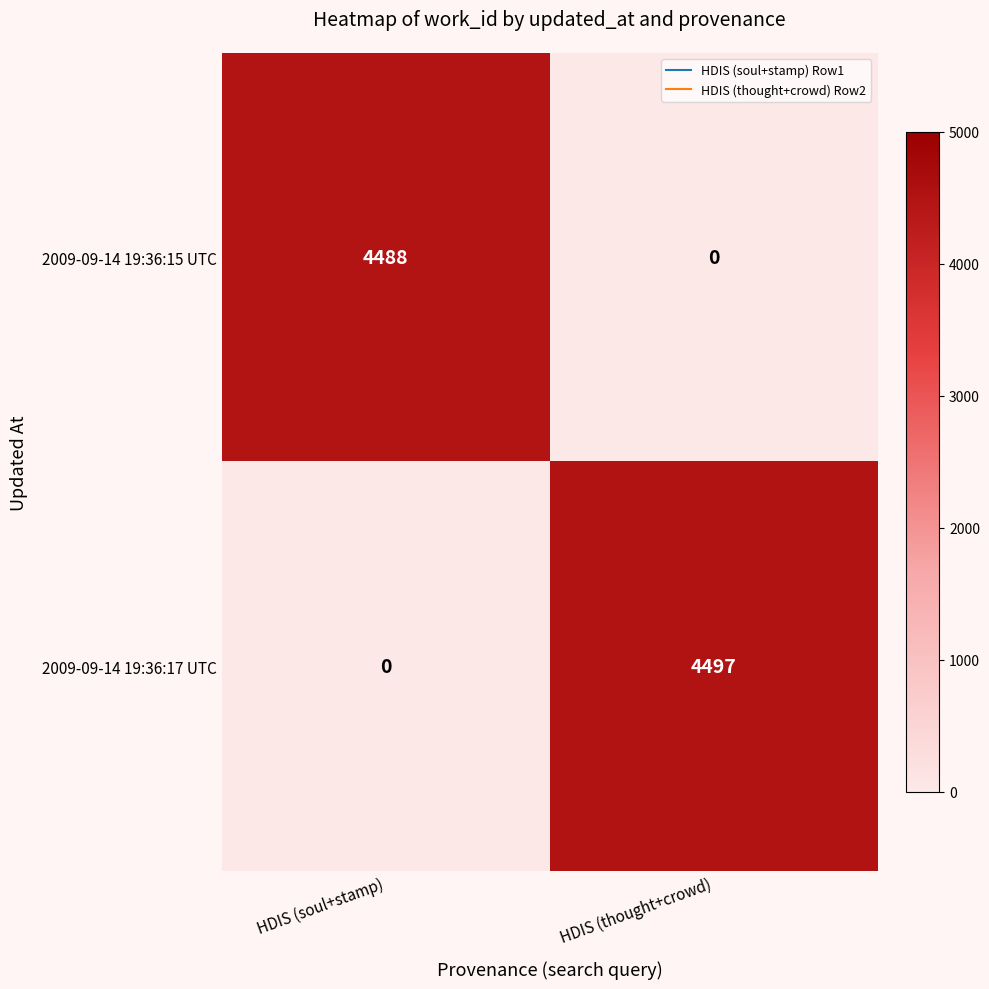

What is the maximum value for 2009-09-14 19:36:17 UTC?

4497